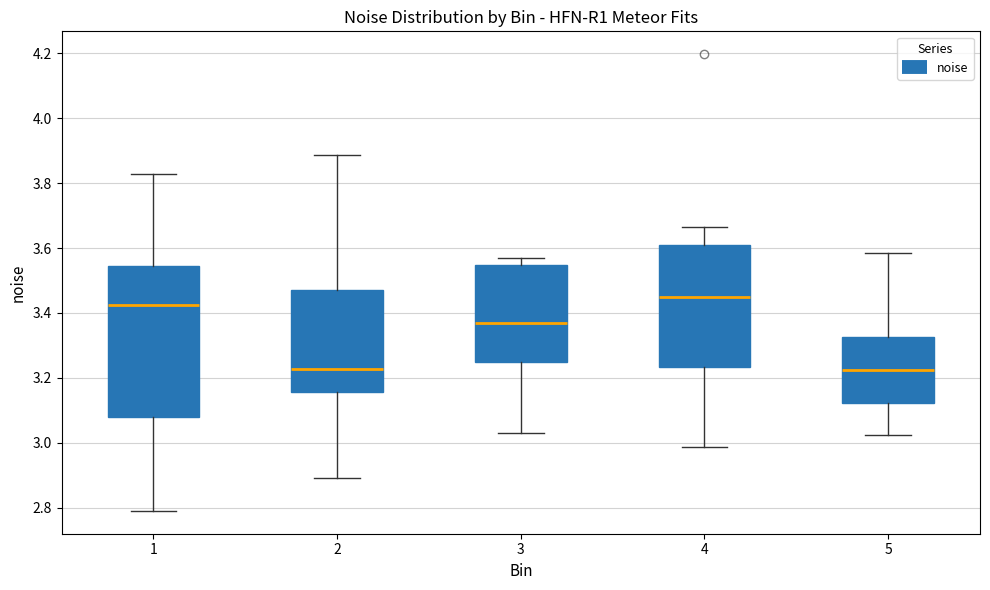

Reading left to right, read every box against the y-axis: the position of its median line, the range the box covers, and the ends of its whiskers. The values are not printed on the chart, so give them approximately, as read against the axis.

1: median 3.42, box 3.08 to 3.54, whiskers 2.80 to 3.82
2: median 3.22, box 3.16 to 3.48, whiskers 2.90 to 3.88
3: median 3.36, box 3.24 to 3.54, whiskers 3.02 to 3.56
4: median 3.44, box 3.24 to 3.62, whiskers 2.98 to 3.66
5: median 3.22, box 3.12 to 3.32, whiskers 3.02 to 3.58